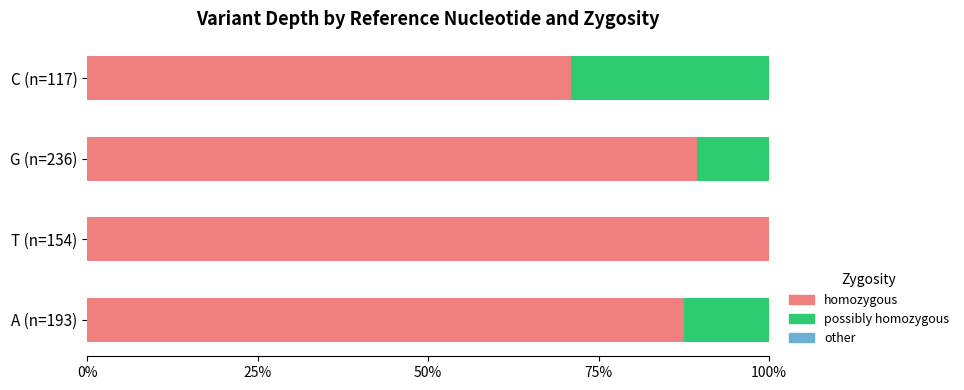

What is the total value across all series at C (n=117)?

100.0